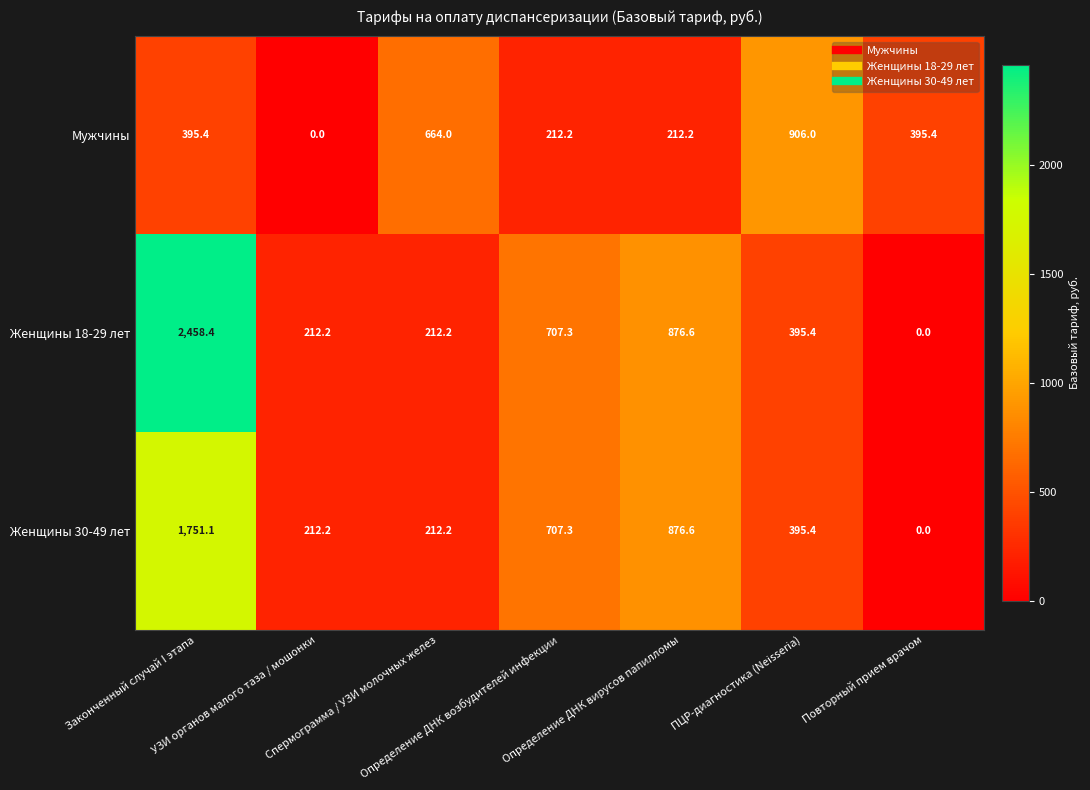

What is the maximum value for Мужчины?

906.0